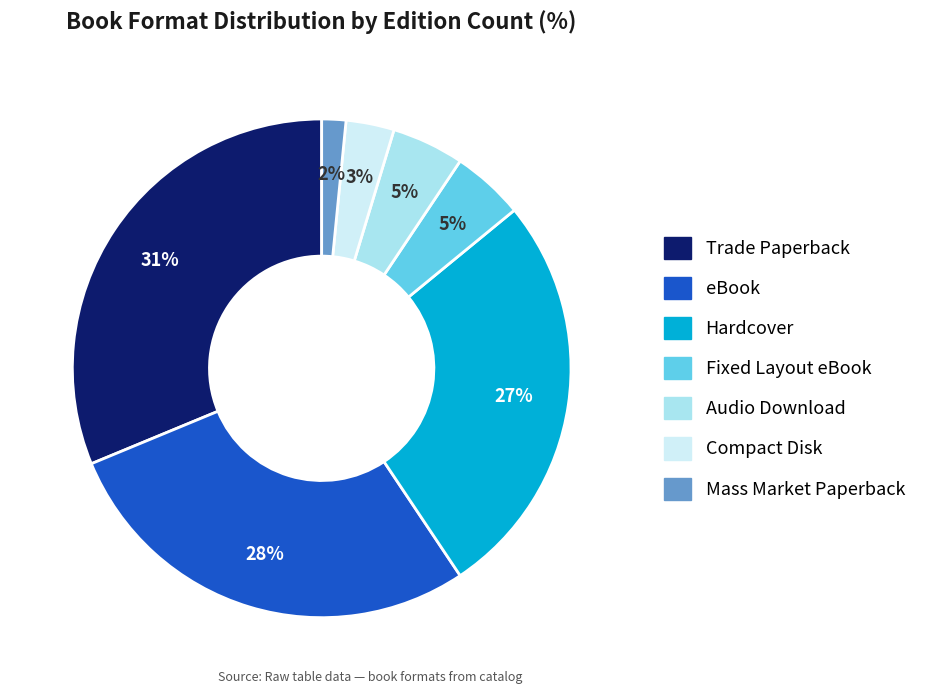

Which category has the smallest portion of the pie?

Mass Market Paperback